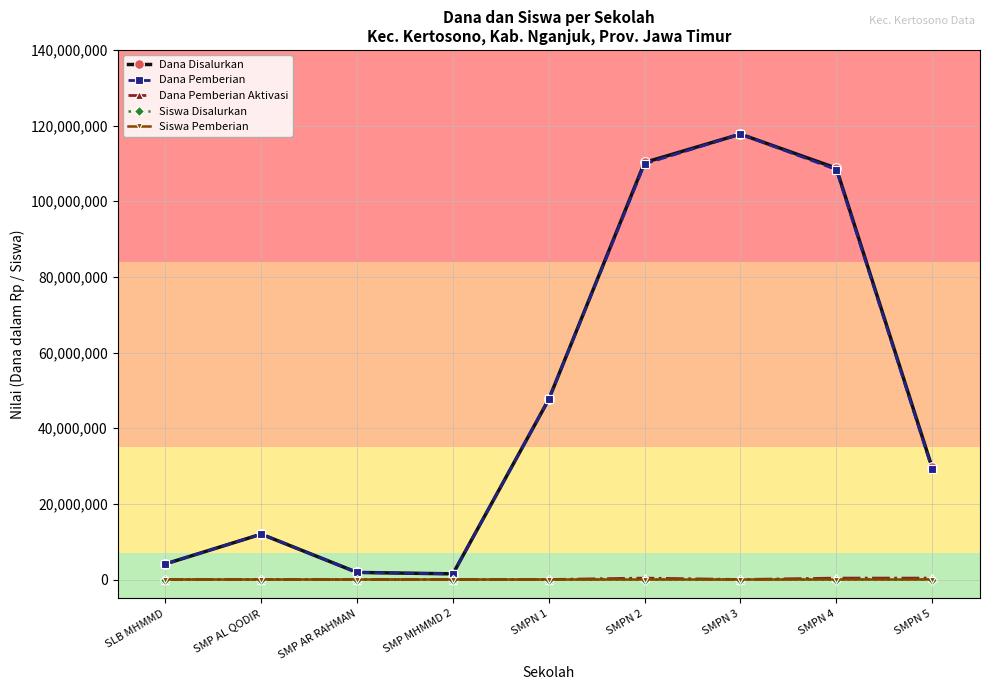

What is the greatest value displayed?

117750000